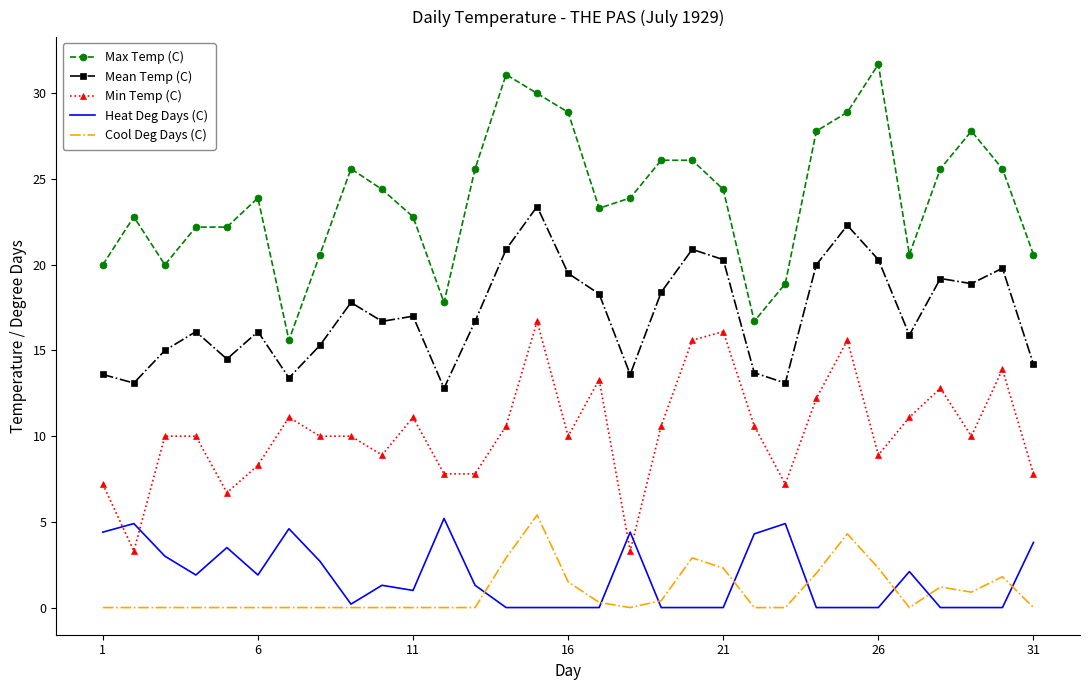

Which series has the largest total across all categories?

Max Temp (C)